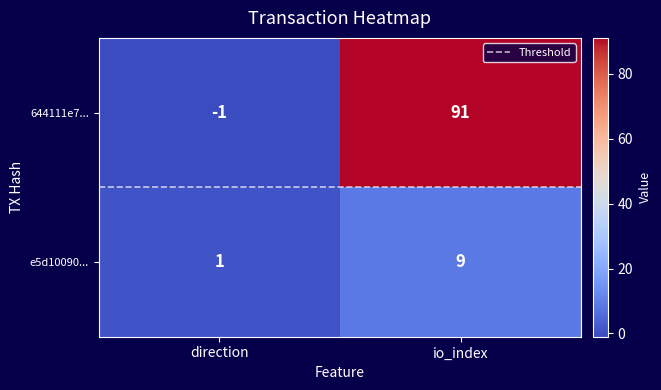

Is it true that 644111e7... equals 91 at io_index?

True